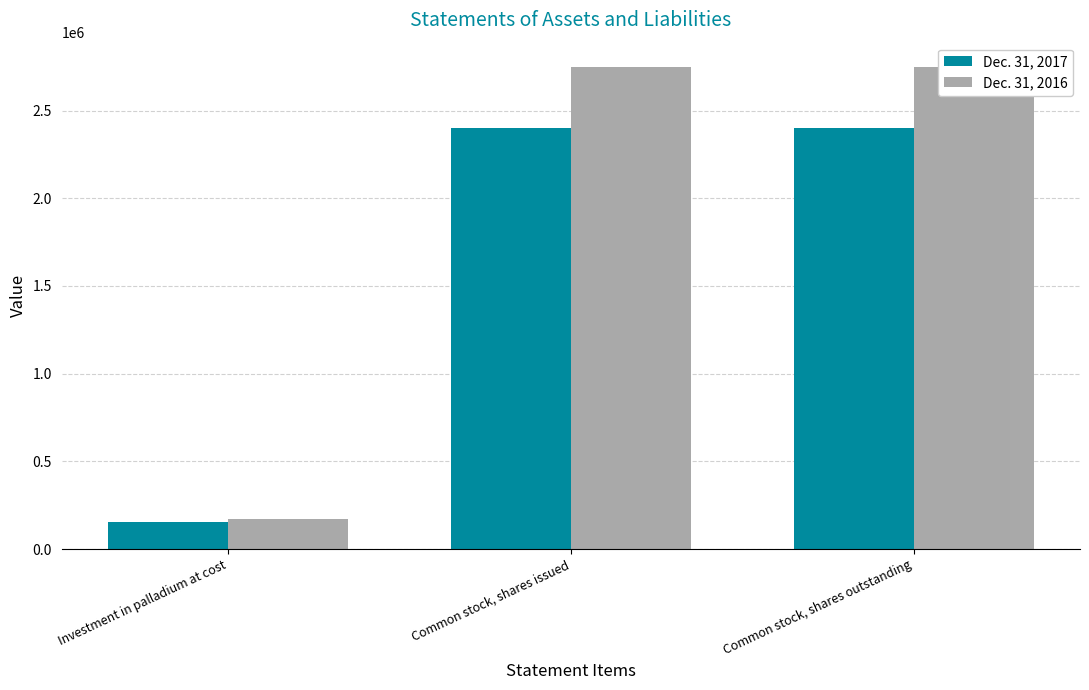

Is the value of Dec. 31, 2017 at Investment in palladium at cost greater than the value of Dec. 31, 2016 at Investment in palladium at cost?

No